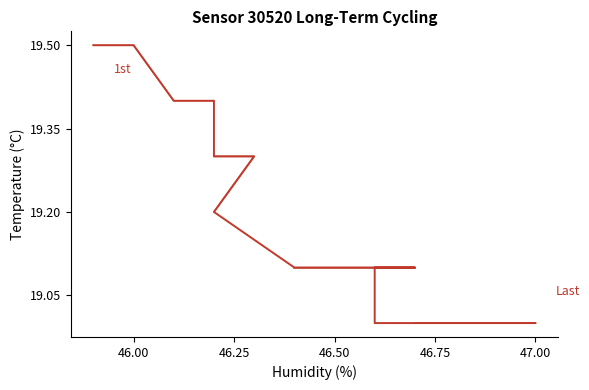

How many lines are shown in the chart?

1